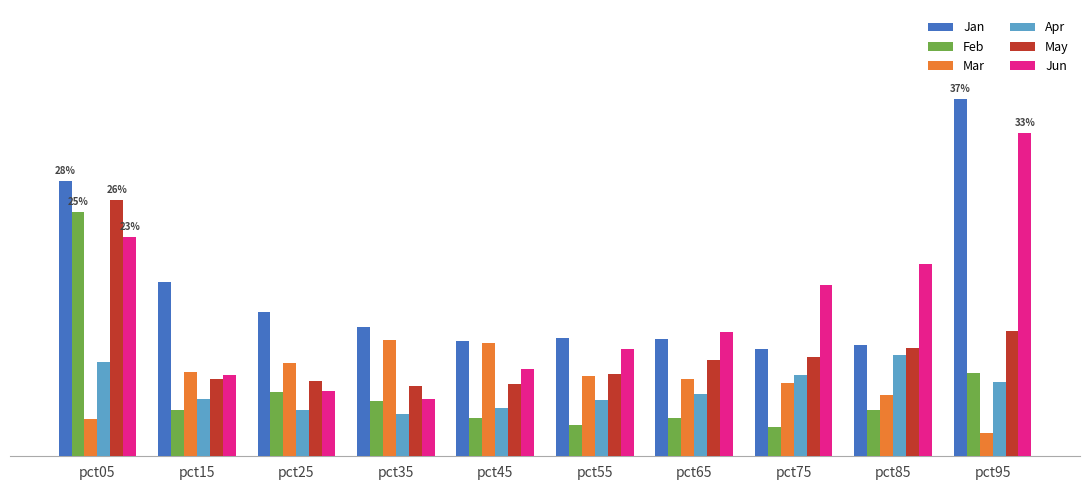

What is the value of the Mar bar at the 3rd from the left?

0.1